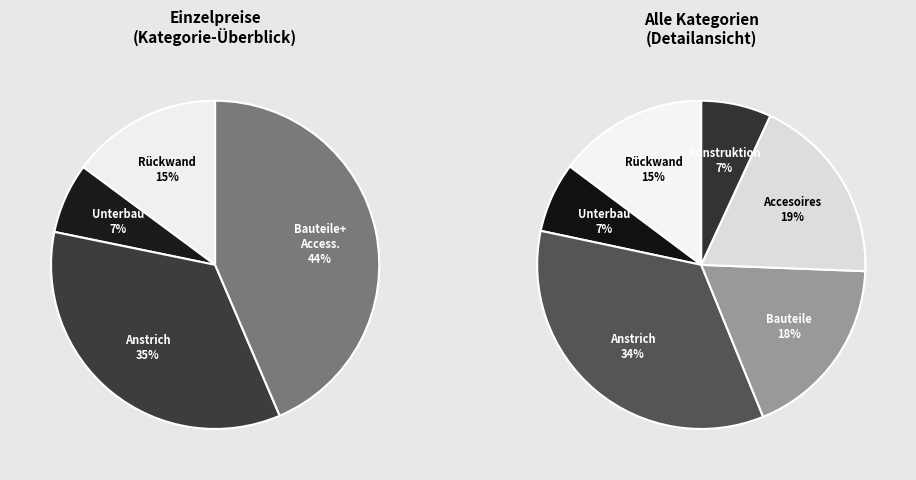

Which slice is the largest?

Anstrich